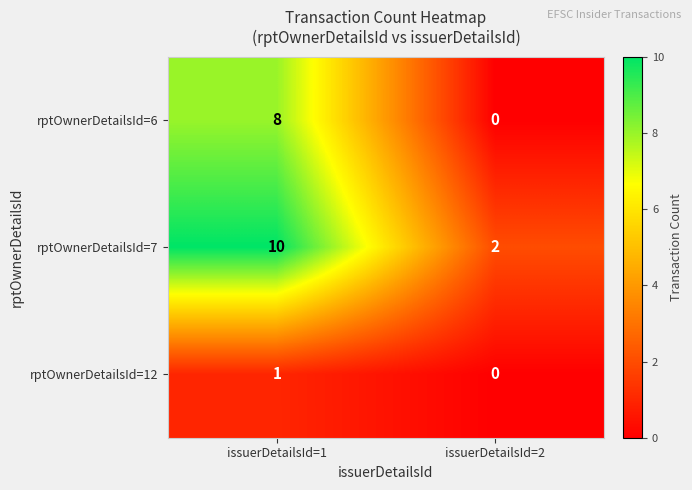

Reading right to left, transcribe all the data shown in this chart.

rptOwnerDetailsId=6: 0	8
rptOwnerDetailsId=7: 2	10
rptOwnerDetailsId=12: 0	1